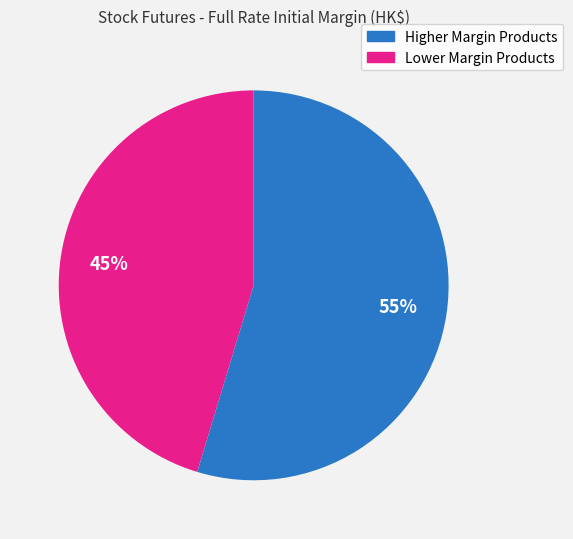

Is there a majority slice in this chart?

Yes